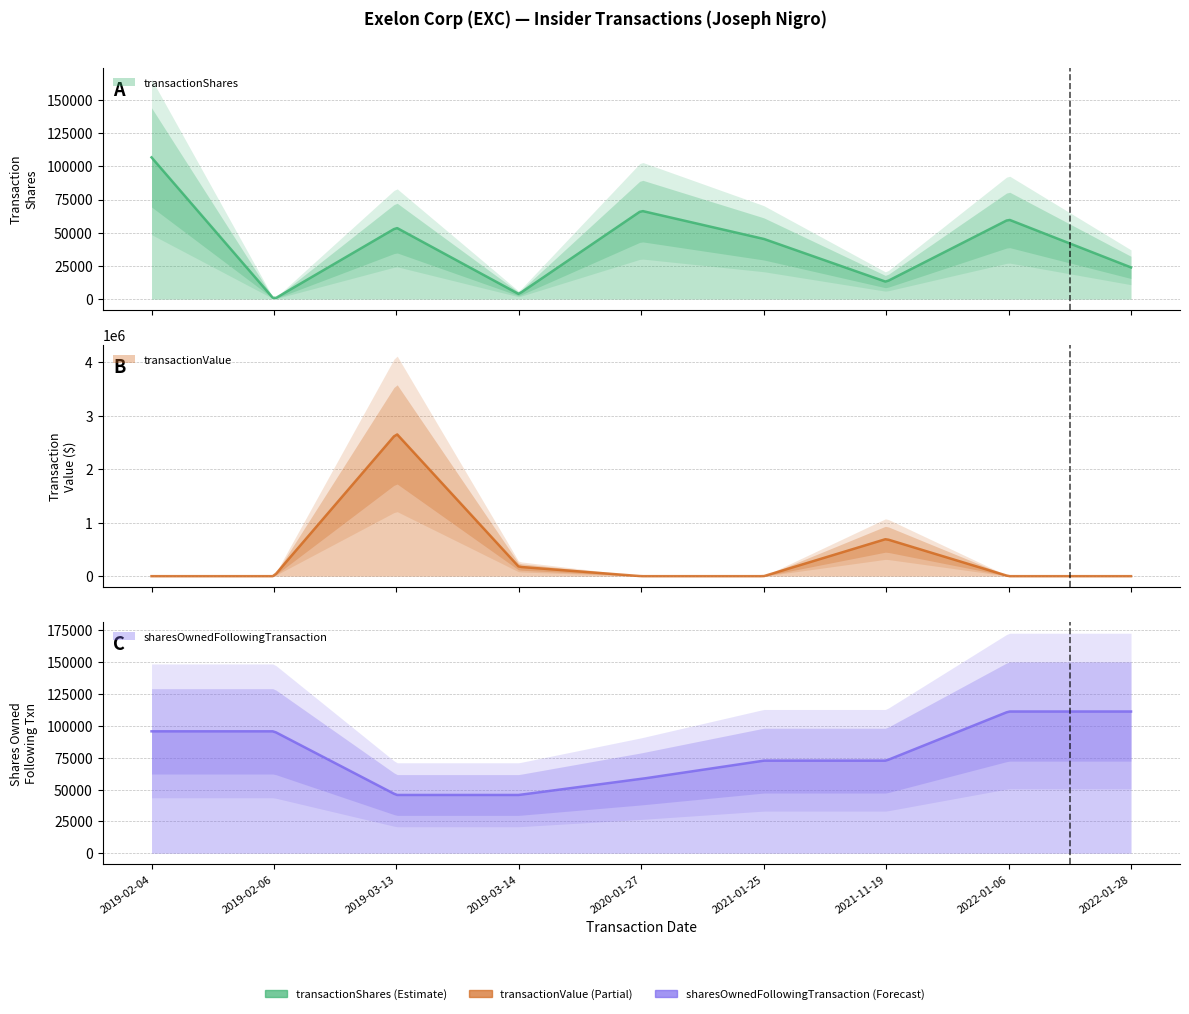

Which label corresponds to the smallest value in the chart?

2019-02-06